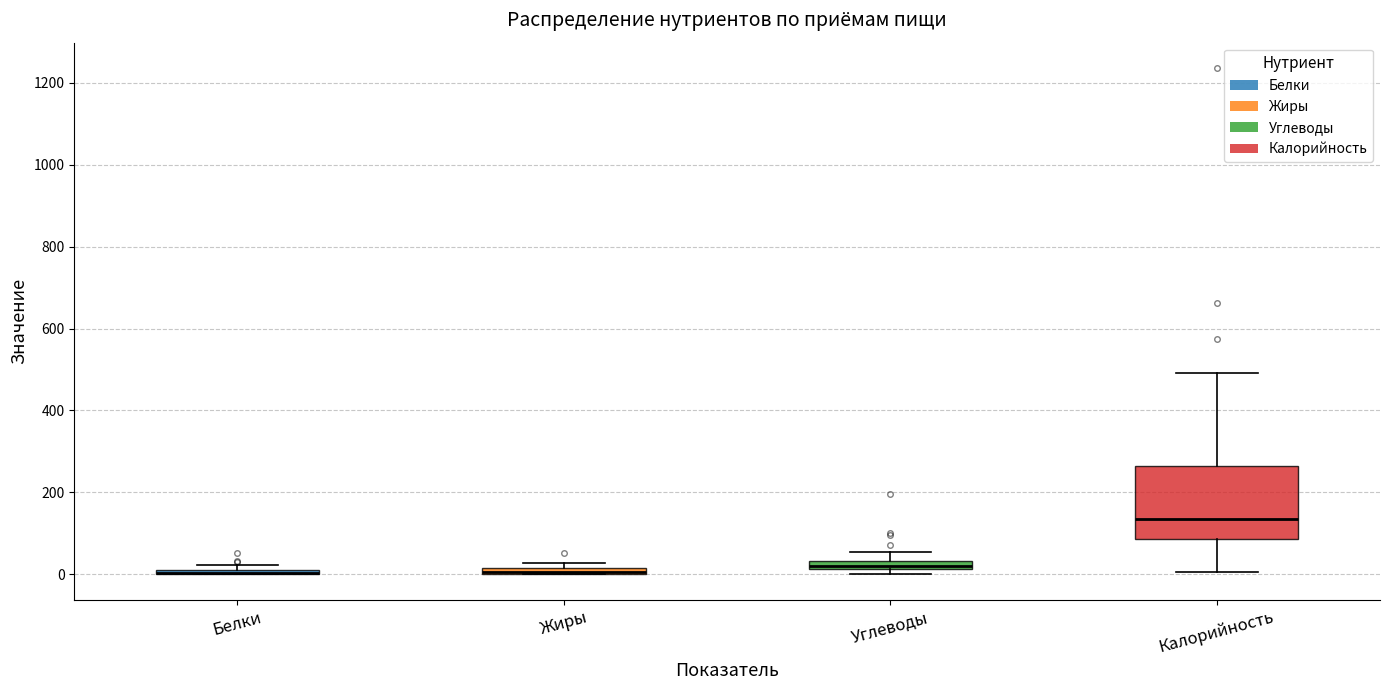

Where is the upper edge of the box for Белки on the y-axis? The values are not printed on the chart, so give them approximately, as read against the axis.

20